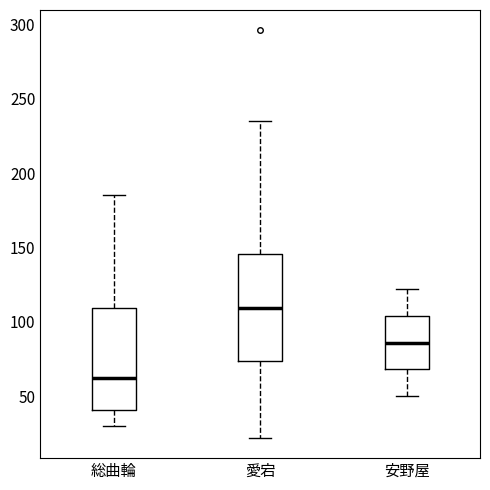

Where does the lower whisker of the box for 安野屋 end on the y-axis? The values are not printed on the chart, so give them approximately, as read against the axis.

50